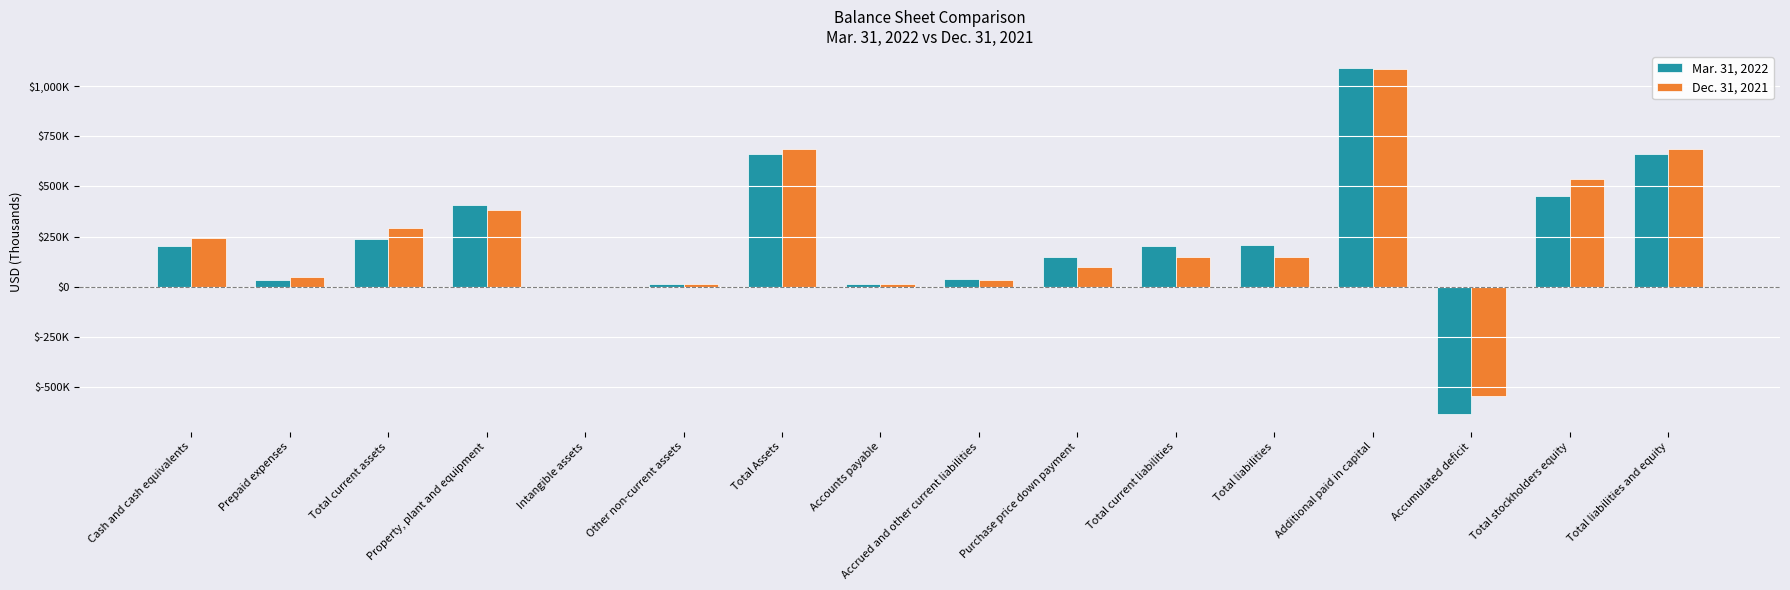

Reading left to right, what are all the values shown in this chart?

Mar. 31, 2022: Cash and cash equivalents=203564	Prepaid expenses=34373	Total current assets=237937	Property, plant and equipment=407817	Intangible assets=1000	Other non-current assets=13997	Total Assets=660751	Accounts payable=13781	Accrued and other current liabilities=39278	Purchase price down payment=150000	Total current liabilities=203059	Total liabilities=206248	Additional paid in capital=1088925	Accumulated deficit=-634442	Total stockholders equity=454503	Total liabilities and equity=660751
Dec. 31, 2021: Cash and cash equivalents=244016	Prepaid expenses=47121	Total current assets=291137	Property, plant and equipment=382746	Intangible assets=1000	Other non-current assets=13900	Total Assets=688783	Accounts payable=12098	Accrued and other current liabilities=35507	Purchase price down payment=100000	Total current liabilities=147605	Total liabilities=149183	Additional paid in capital=1084390	Accumulated deficit=-544809	Total stockholders equity=539600	Total liabilities and equity=688783